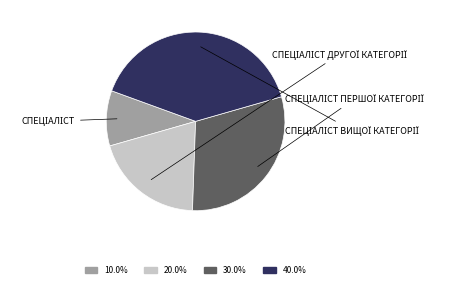

Is there a majority slice in this chart?

No